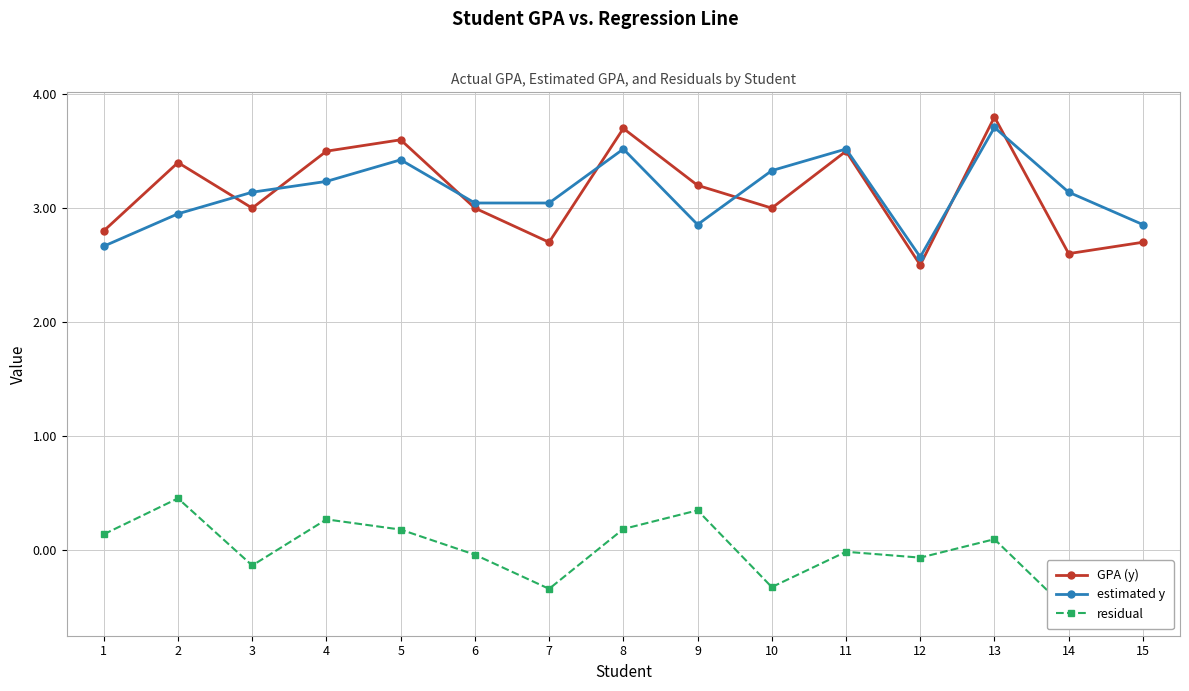

What is the highest value of the GPA (y) series?

3.8